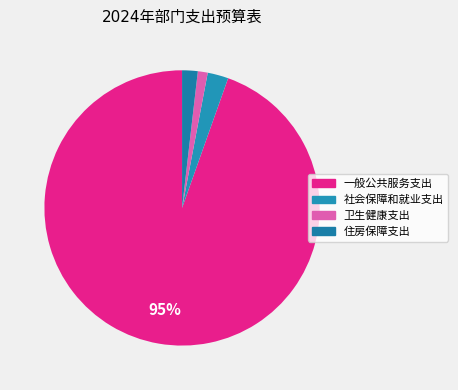

How many slices are in this pie chart?

4